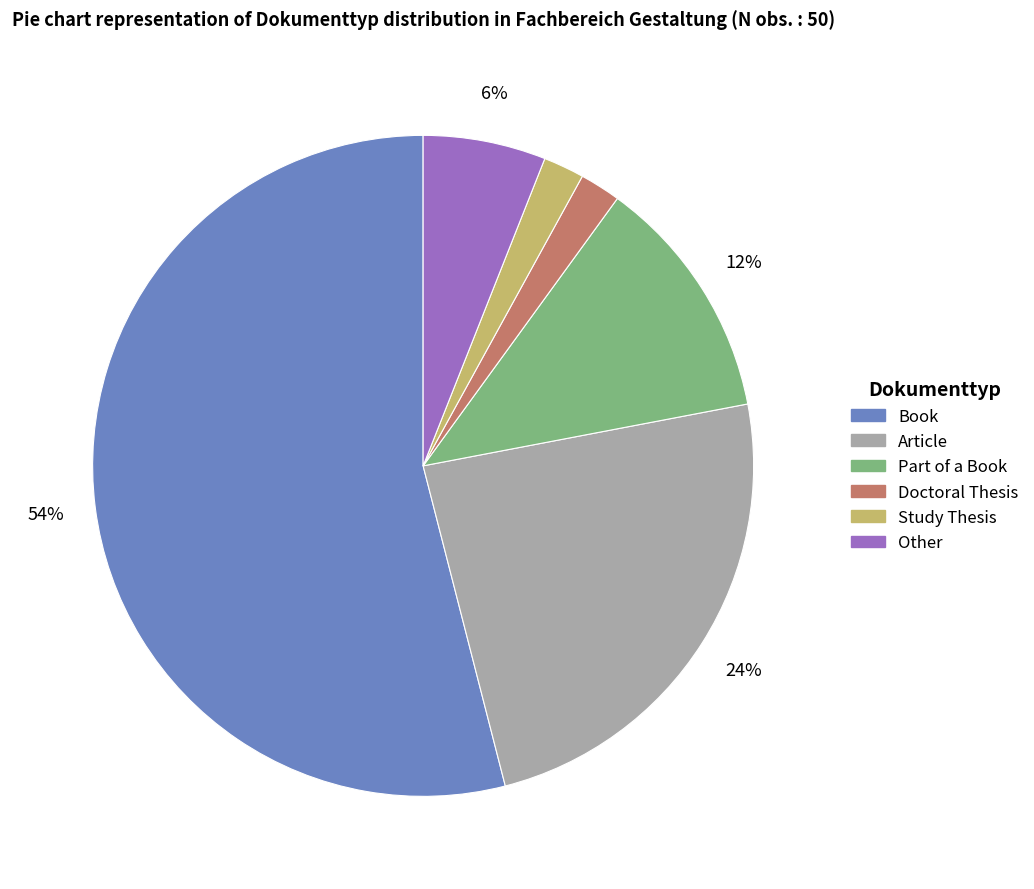

Which has a higher value, Article or Doctoral Thesis?

Article